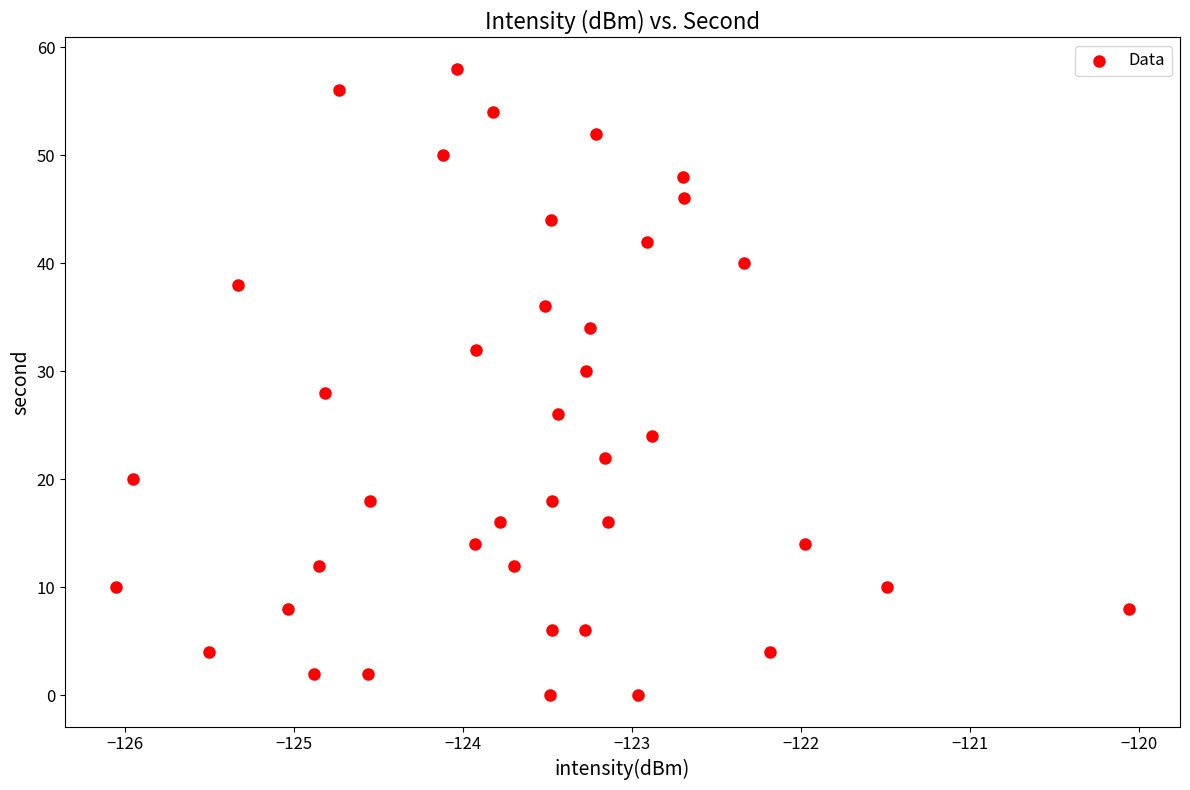

What is the range of Y values (max minus min)?

58